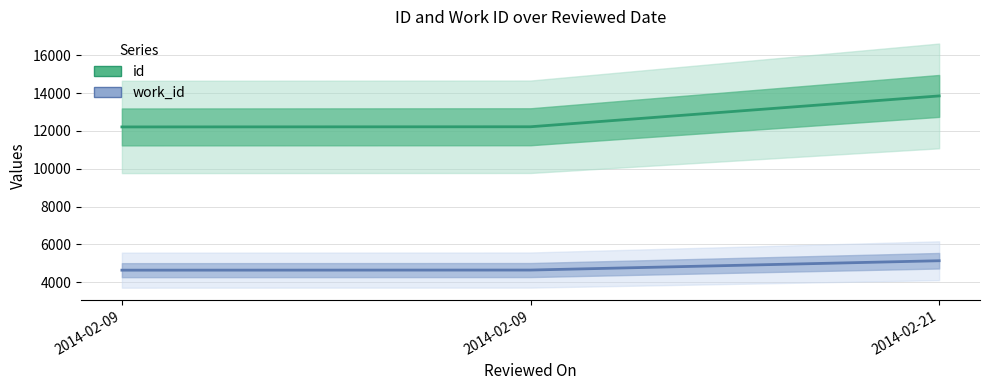

Rank the series at 2014-02-21 from lowest to highest value.

work_id, id